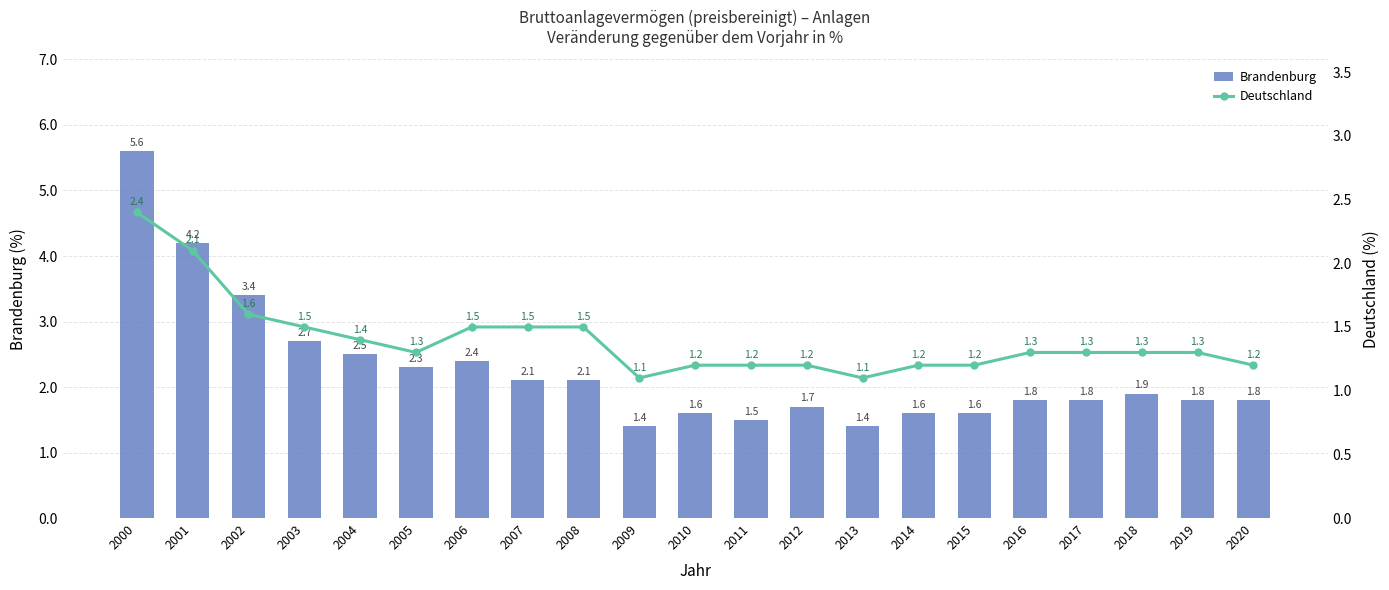

What is the value of the Deutschland bar at the 2nd from the left?

2.1